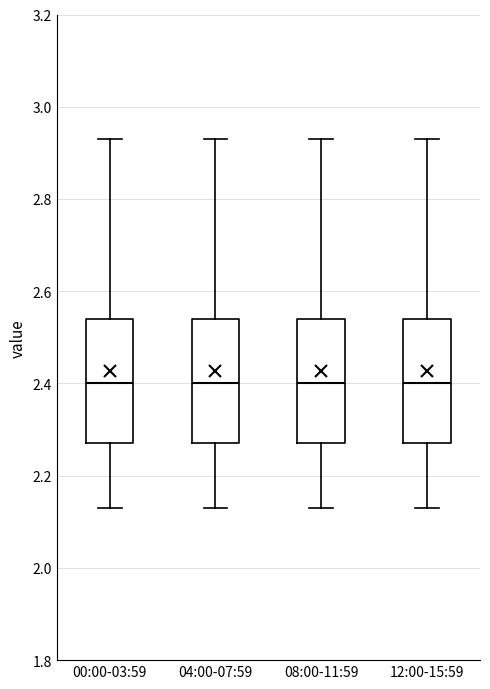

Reading left to right, transcribe this box plot: for each box, give where its median line is, the range the box spans, and where its two whiskers end, as read against the y-axis. The values are not printed on the chart, so give them approximately, as read against the axis.

00:00-03:59: median 2.40, box 2.28 to 2.54, whiskers 2.14 to 2.94
04:00-07:59: median 2.40, box 2.28 to 2.54, whiskers 2.14 to 2.94
08:00-11:59: median 2.40, box 2.28 to 2.54, whiskers 2.14 to 2.94
12:00-15:59: median 2.40, box 2.28 to 2.54, whiskers 2.14 to 2.94